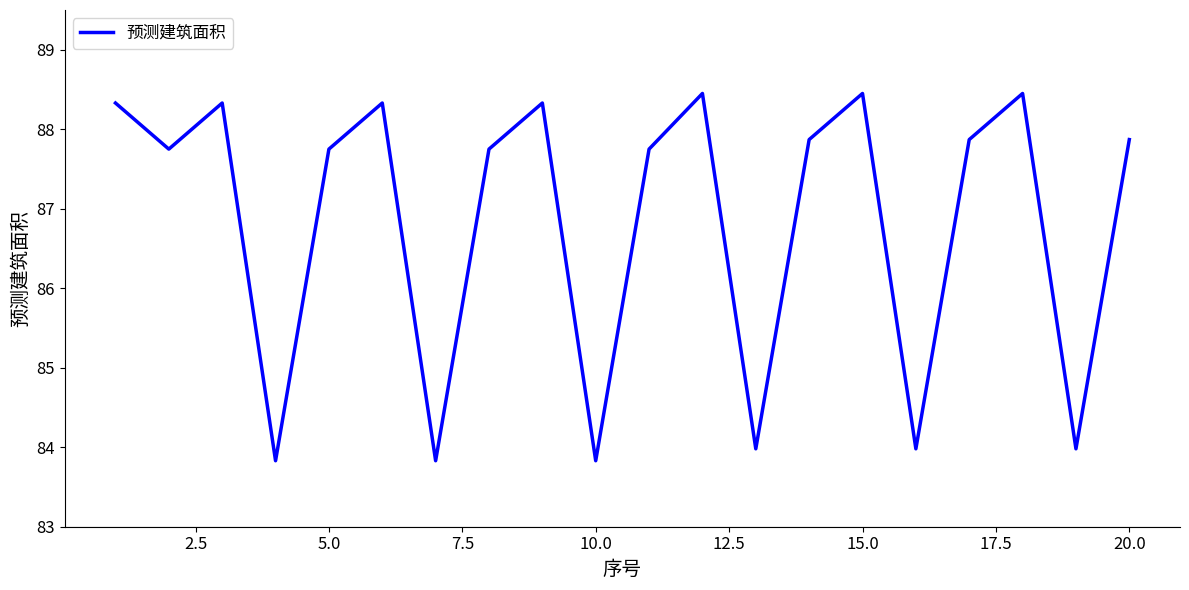

How many lines are shown in the chart?

1